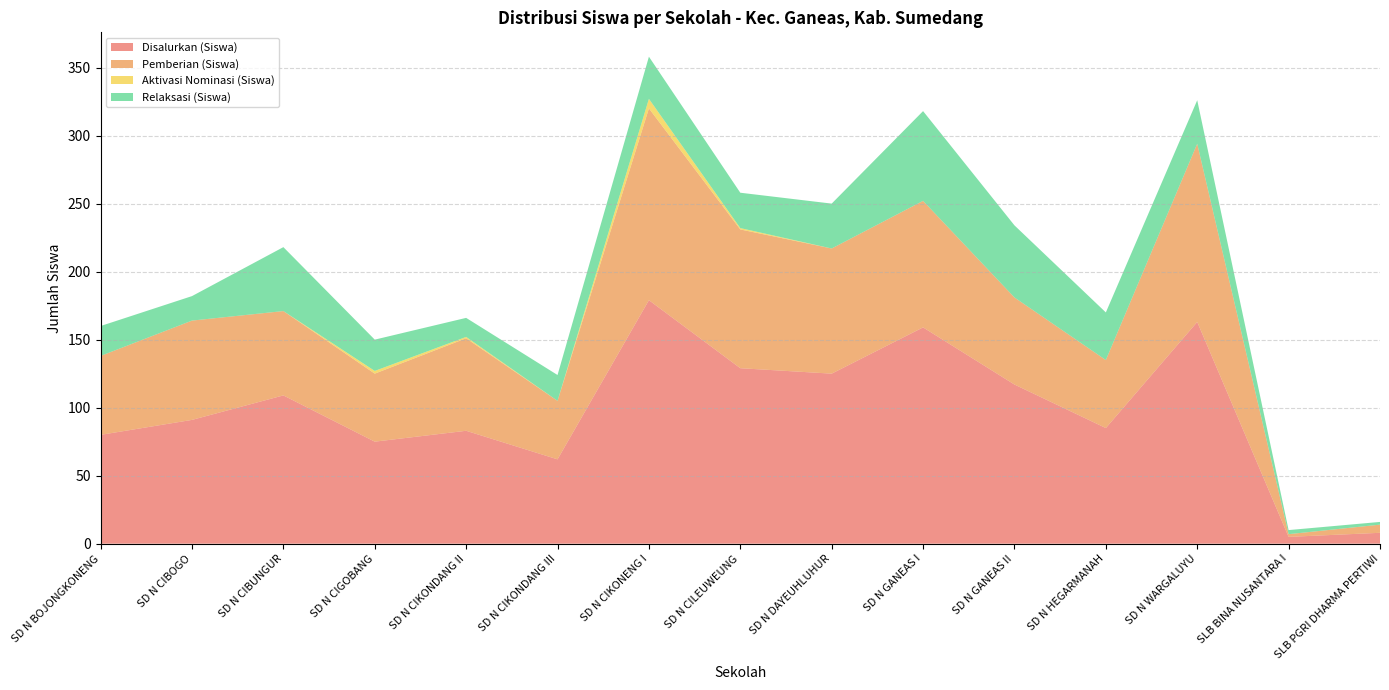

The value of Disalurkan (Siswa) at SD N DAYEUHLUHUR is 125. True or false?

True